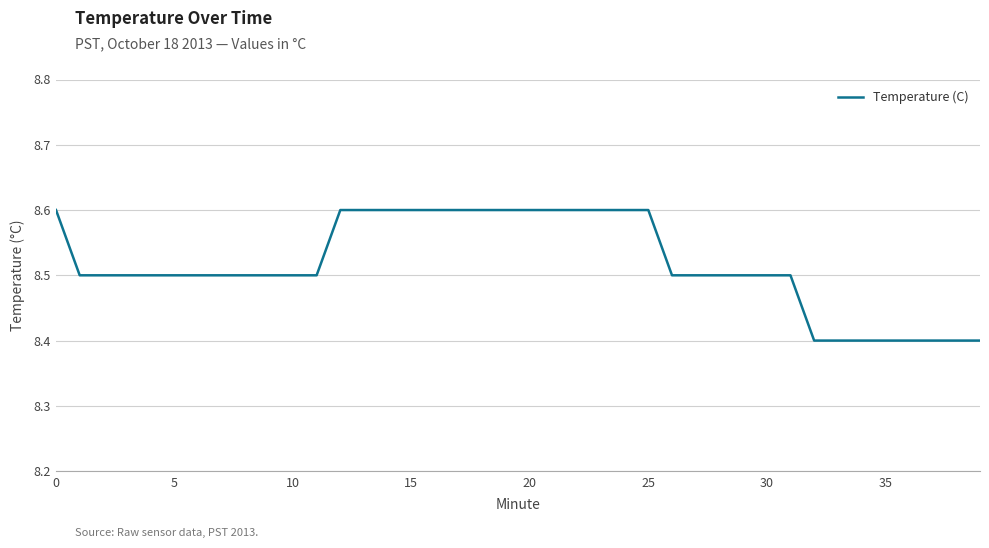

What is the greatest value displayed?

8.6